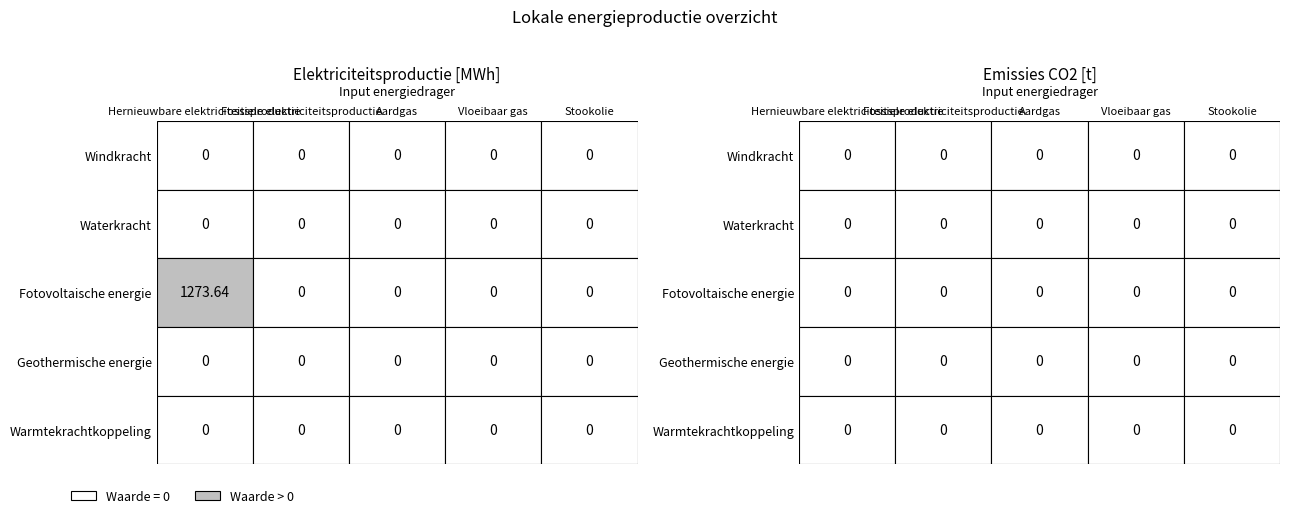

At how many categories does at least one series exceed 492?

1